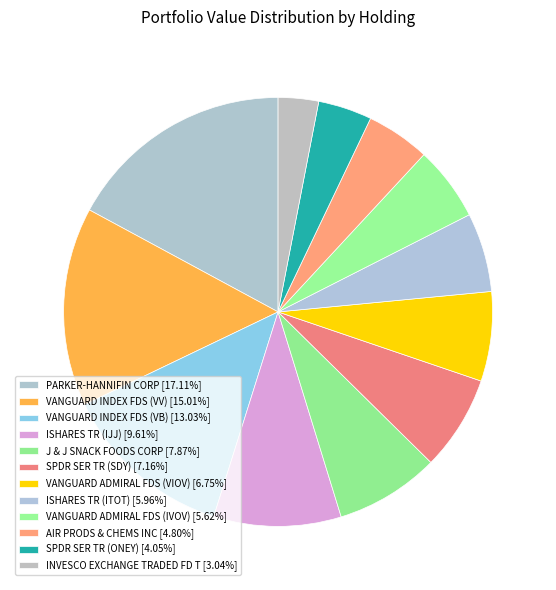

Which category has the biggest portion of the pie?

PARKER-HANNIFIN CORP